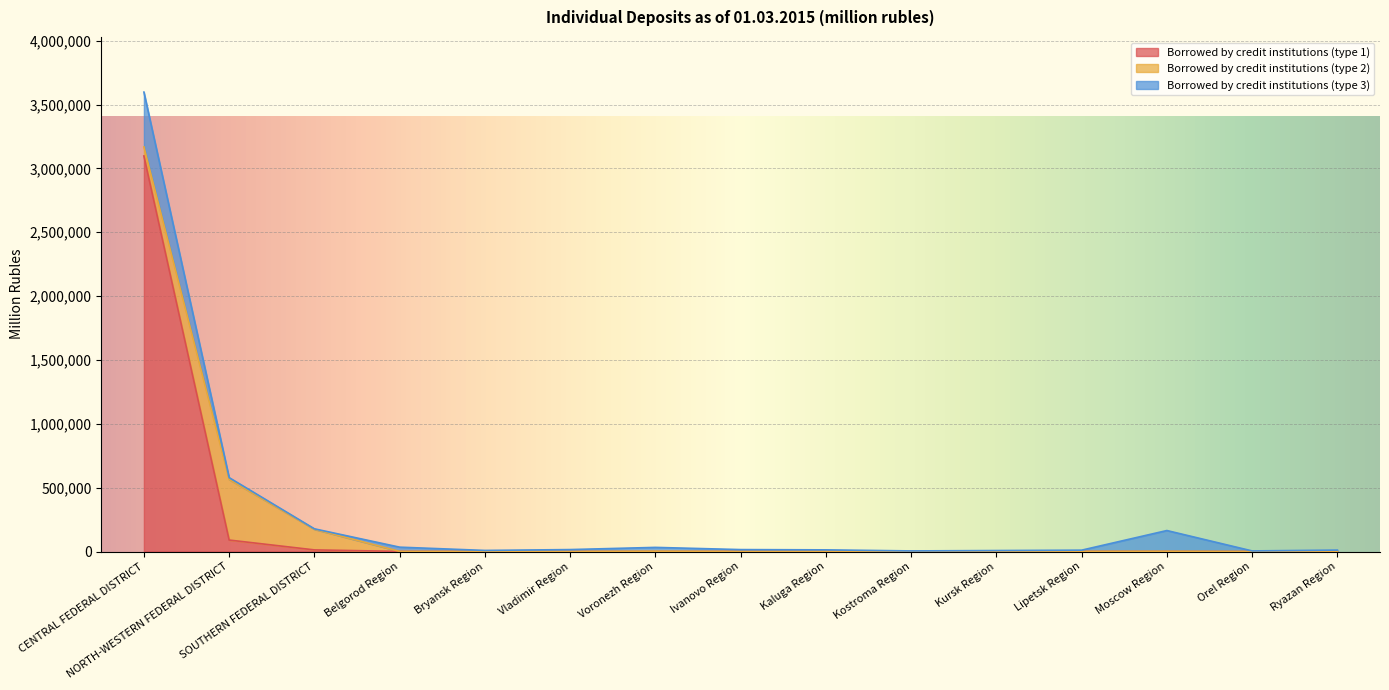

Which series has the largest total across all categories?

Borrowed by credit institutions (type 1)